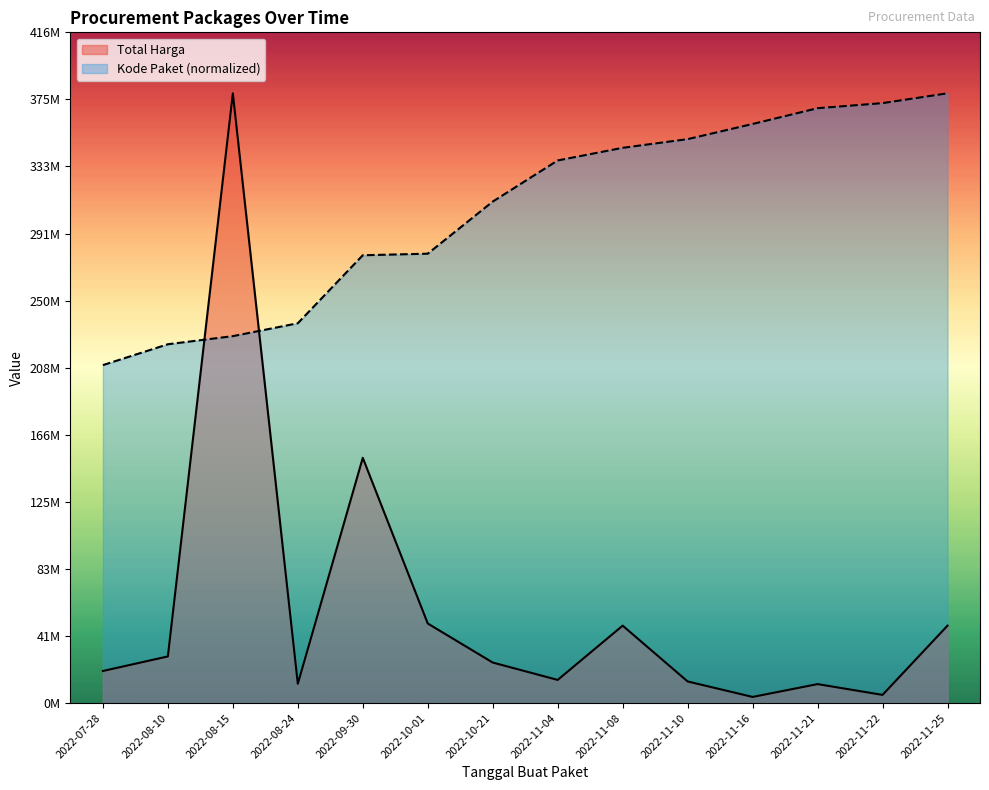

Which category has the lowest value across all series?

2022-11-16